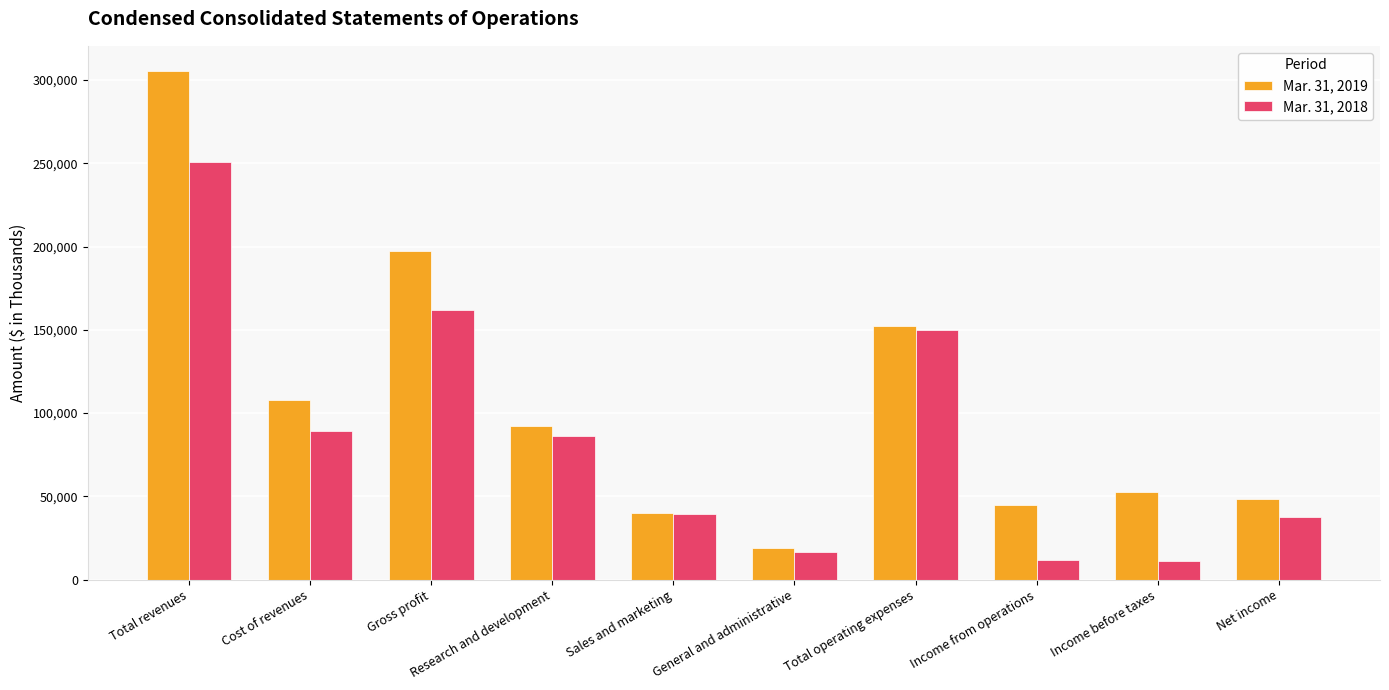

What is the highest value of the Mar. 31, 2018 series?

251000